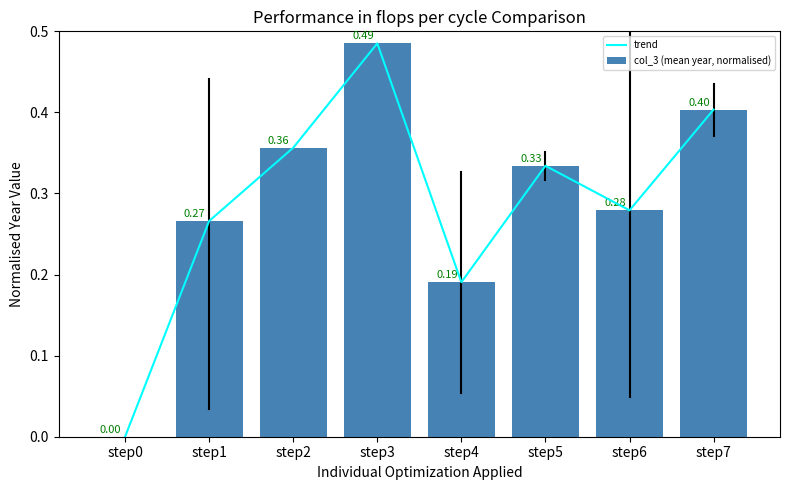

Reading left to right, list all the values displayed in this chart.

trend: step0=0.0	step1=0.3	step2=0.4	step3=0.5	step4=0.2	step5=0.3	step6=0.3	step7=0.4
col_3 (mean year, normalised): step0=0.0	step1=0.3	step2=0.4	step3=0.5	step4=0.2	step5=0.3	step6=0.3	step7=0.4